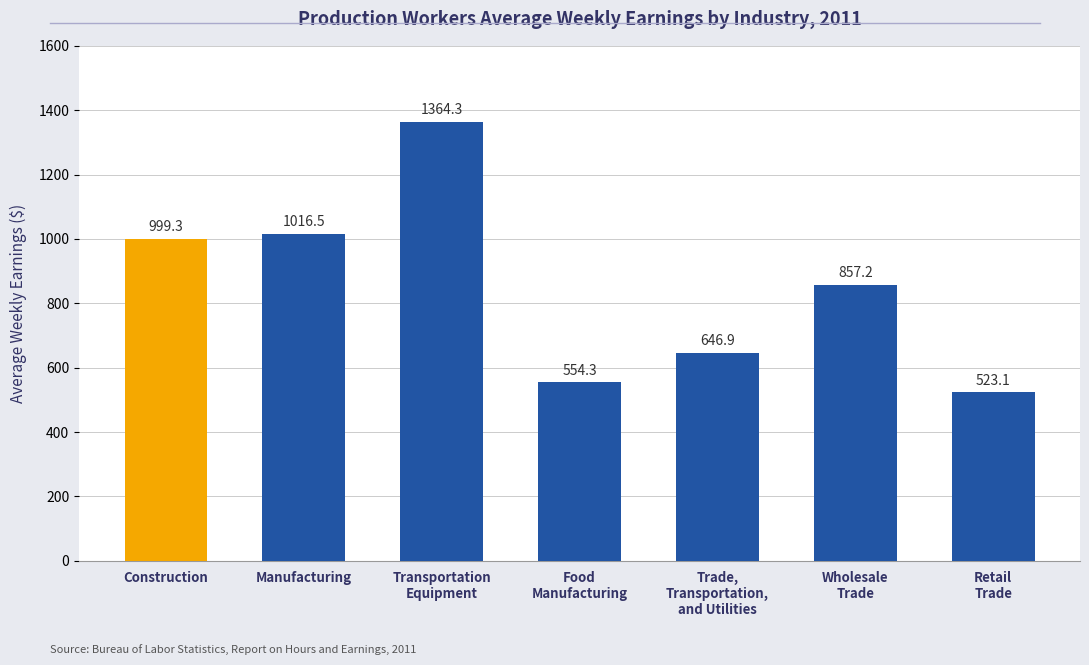

What is the minimum value shown in the chart?

523.1